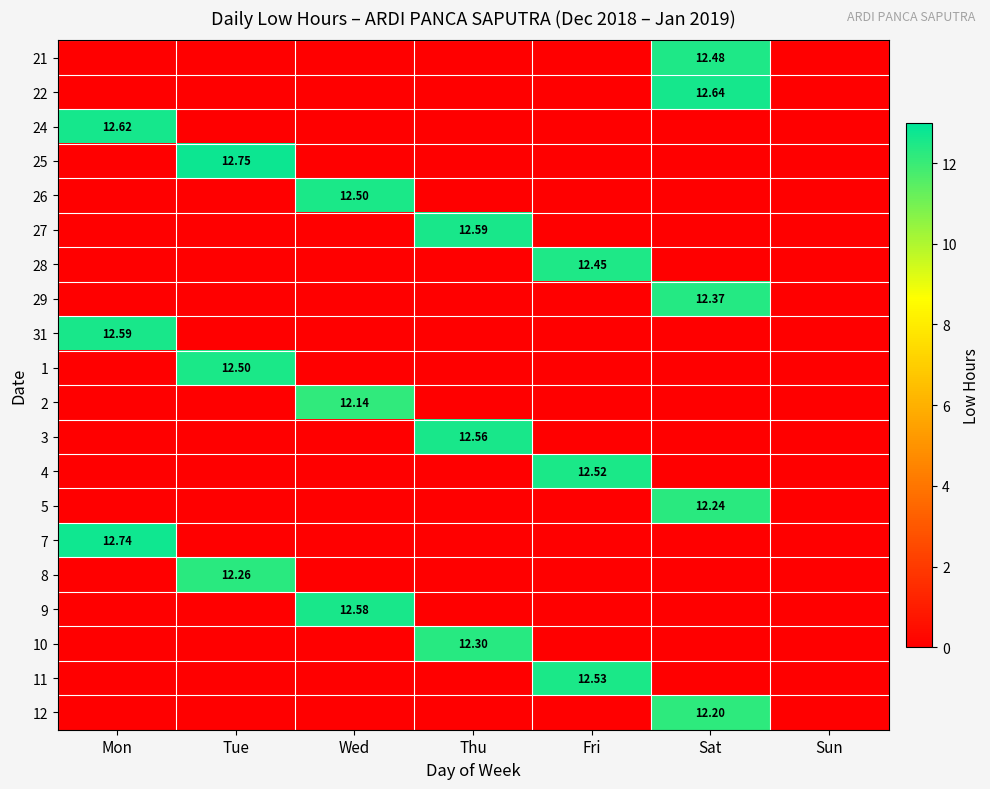

What is the sum of the 12 values at Tue and Sat?

12.2